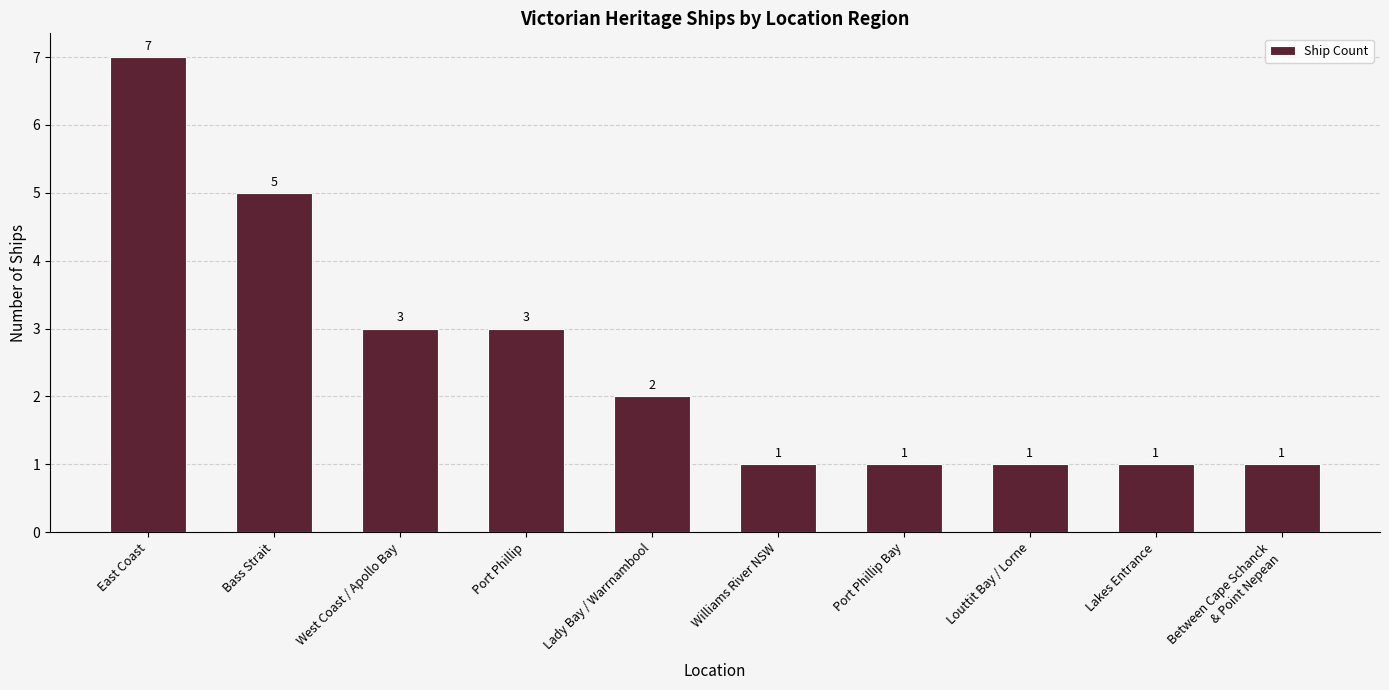

Where does the data first go above 2?

East Coast